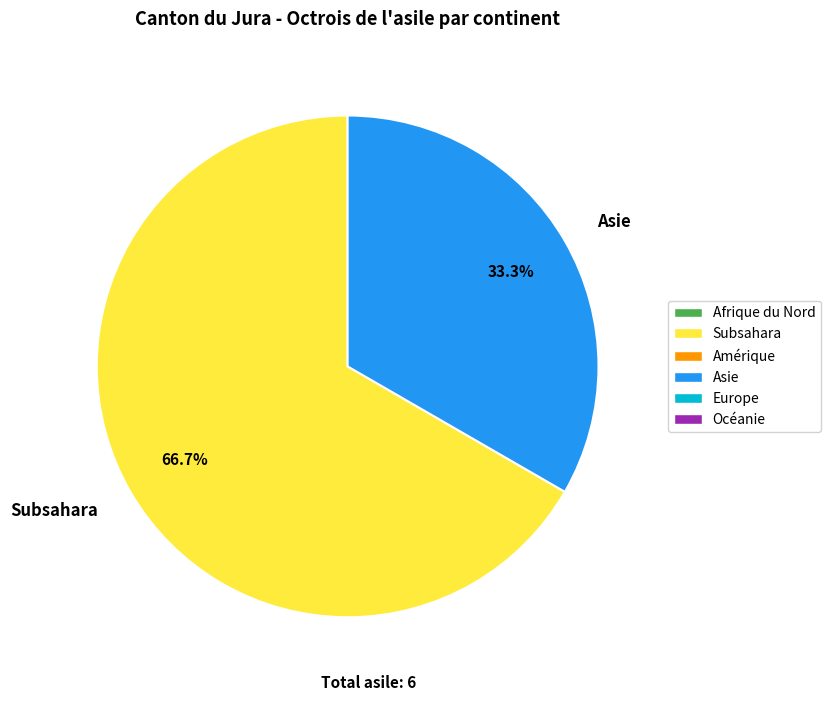

Which has a higher value, Subsahara or Asie?

Subsahara